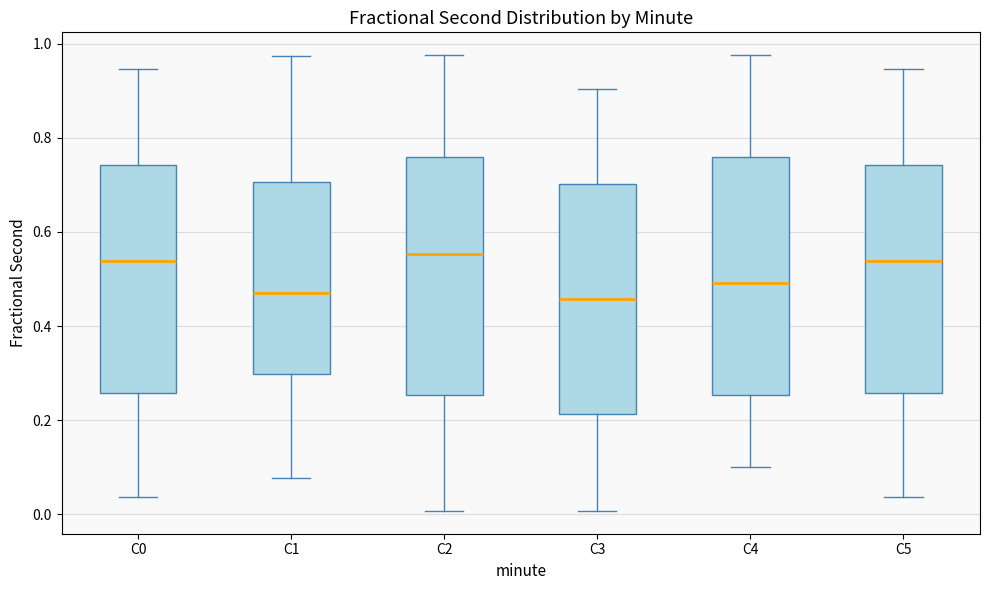

Reading left to right, transcribe this box plot: for each box, give where its median line is, the range the box spans, and where its two whiskers end, as read against the y-axis. The values are not printed on the chart, so give them approximately, as read against the axis.

C0: median 0.54, box 0.26 to 0.74, whiskers 0.04 to 0.94
C1: median 0.46, box 0.30 to 0.70, whiskers 0.08 to 0.98
C2: median 0.56, box 0.26 to 0.76, whiskers 0.00 to 0.98
C3: median 0.46, box 0.22 to 0.70, whiskers 0.00 to 0.90
C4: median 0.50, box 0.26 to 0.76, whiskers 0.10 to 0.98
C5: median 0.54, box 0.26 to 0.74, whiskers 0.04 to 0.94